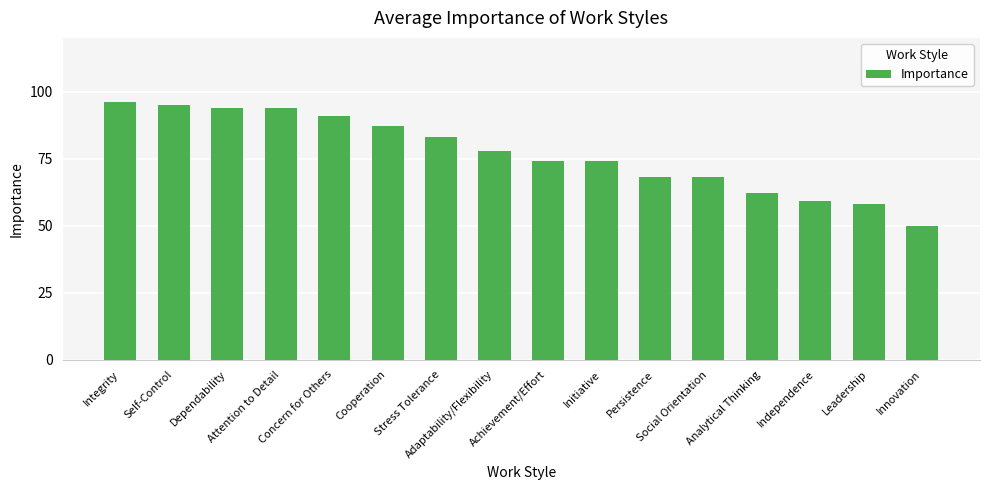

What is the maximum value shown in the chart?

96